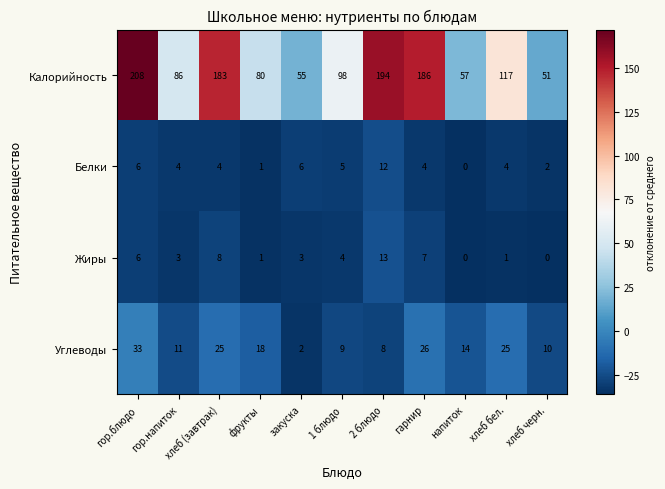

Rank the categories by Калорийность value from highest to lowest.

гор.блюдо, 2 блюдо, гарнир, хлеб (завтрак), хлеб бел., 1 блюдо, гор.напиток, фрукты, напиток, закуска, хлеб черн.